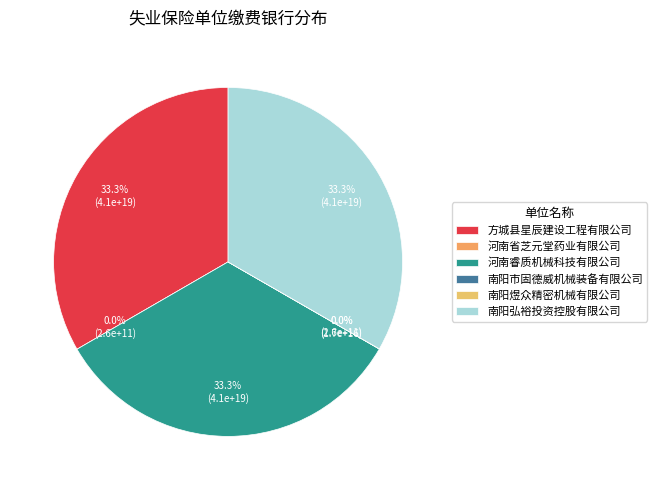

To the nearest percent, what is the combined percentage of 方城县星辰建设工程有限公司 and 河南睿质机械科技有限公司?

67%